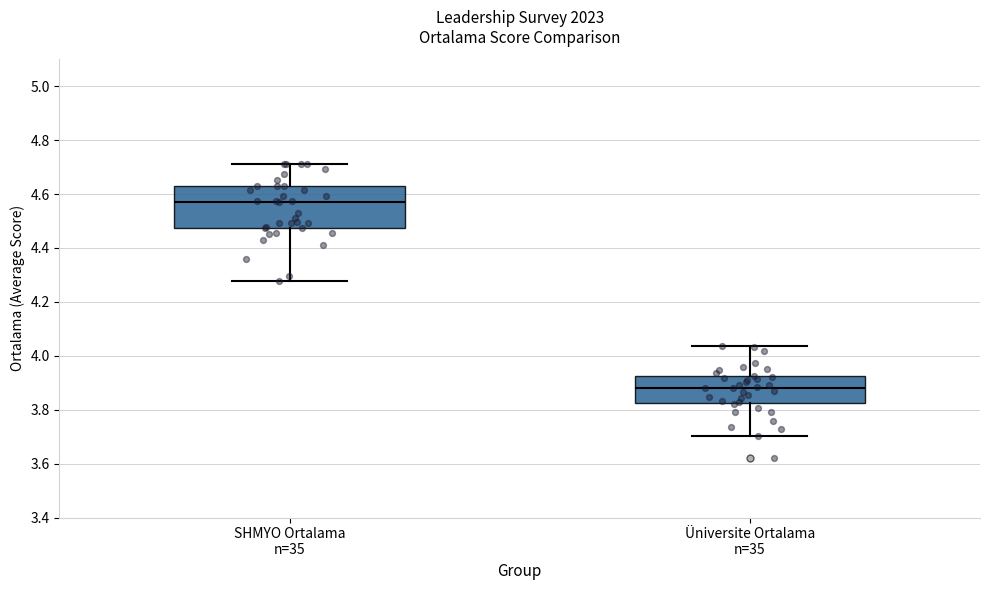

Which box's median line is the highest?

SHMYO Ortalama n=35